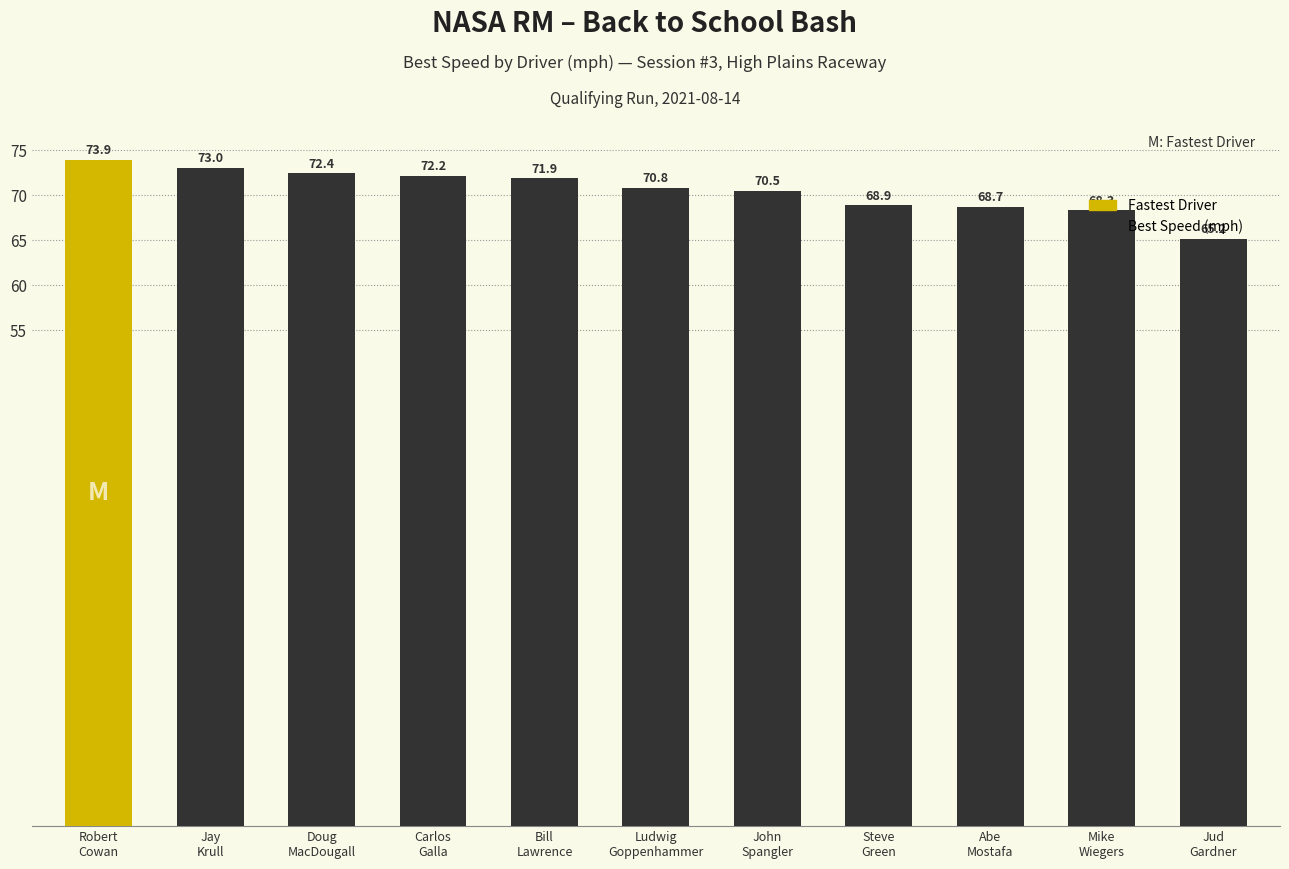

Rank the categories by value from lowest to highest.

Jud
Gardner, Mike
Wiegers, Abe
Mostafa, Steve
Green, John
Spangler, Ludwig
Goppenhammer, Bill
Lawrence, Carlos
Galla, Doug
MacDougall, Jay
Krull, Robert
Cowan